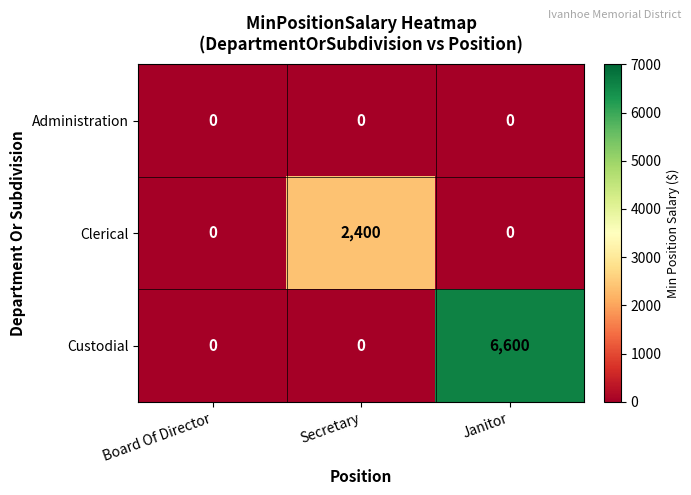

Reading left to right, list all the values displayed in this chart.

Administration: Board Of Director=0	Secretary=0	Janitor=0
Clerical: Board Of Director=0	Secretary=2400	Janitor=0
Custodial: Board Of Director=0	Secretary=0	Janitor=6600